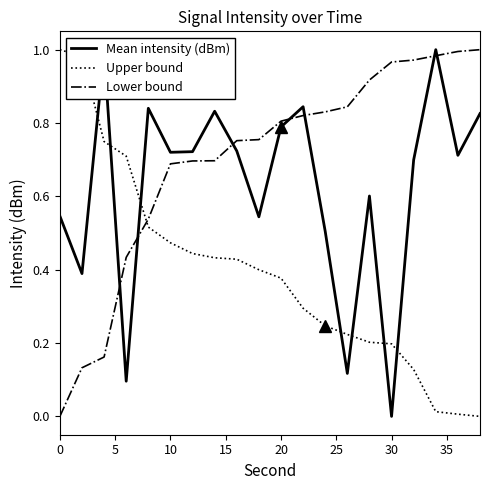

Which series ends up on top after the final intersection of Upper bound and Lower bound?

Lower bound